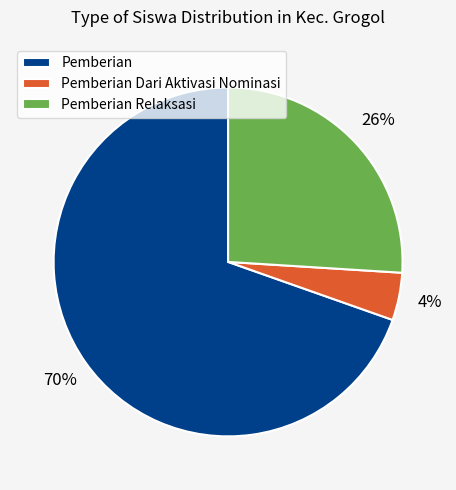

Approximately how many times larger is the value at Pemberian compared to Pemberian Relaksasi?

2.7